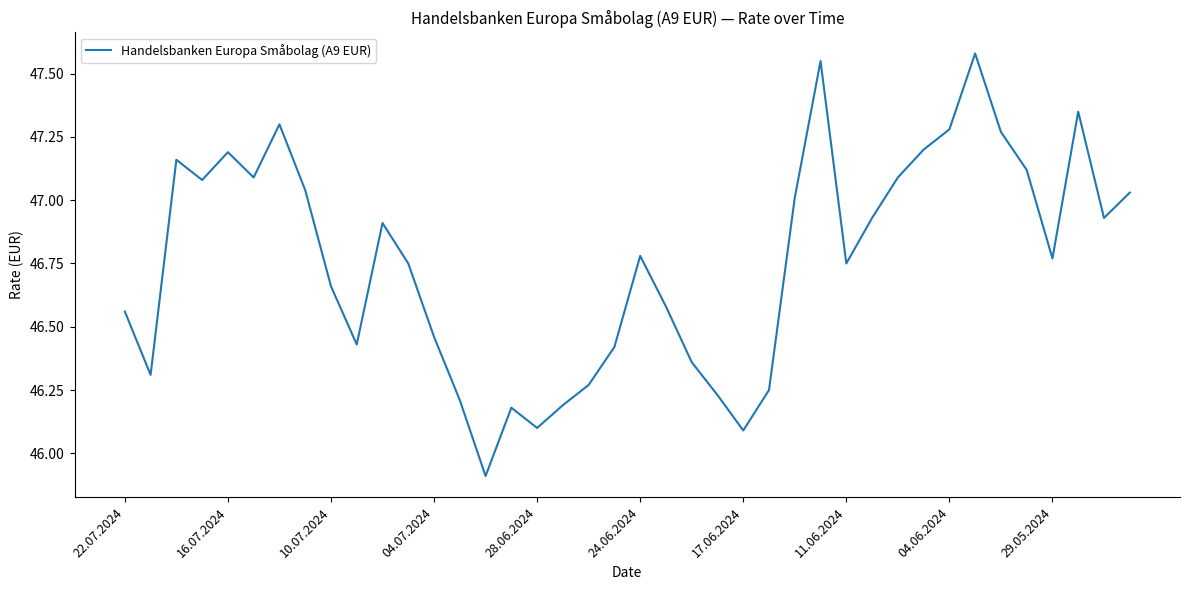

What is the difference between the maximum and minimum values?

1.7